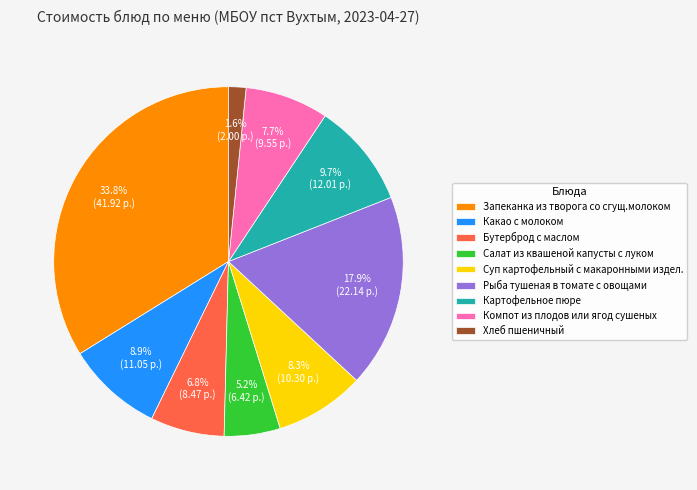

Does any single category account for the majority?

No